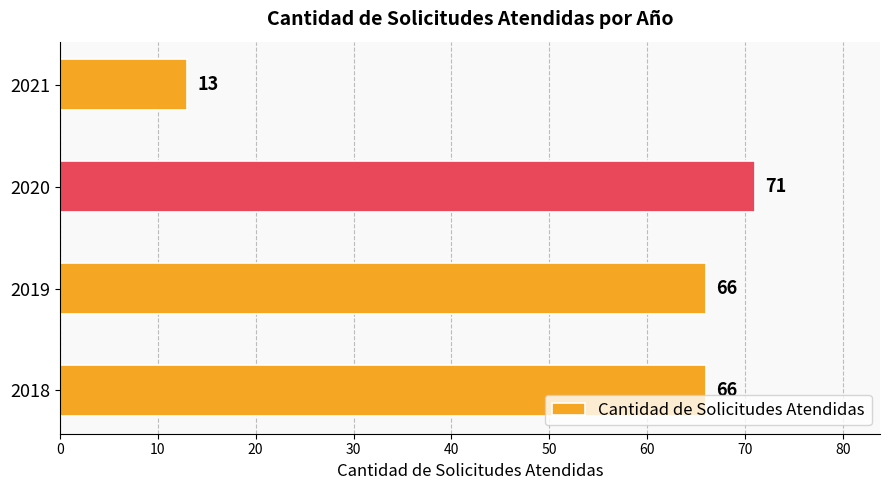

Read the value at 2021, to the nearest 10.

10